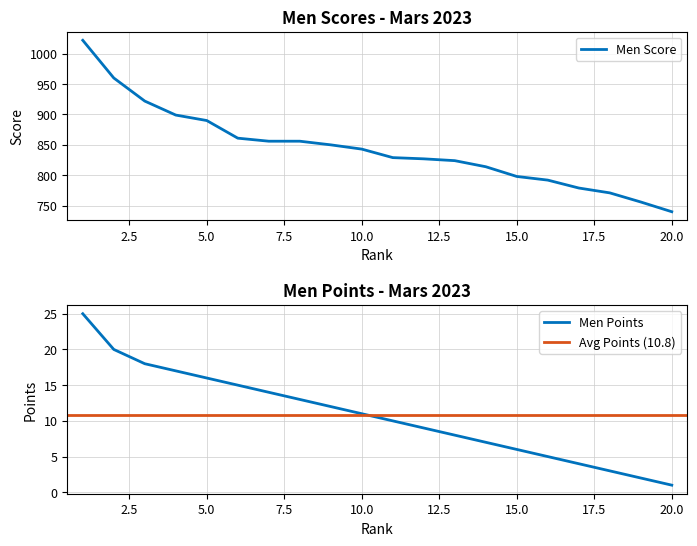

What is the difference between the highest and lowest values at 19?

754